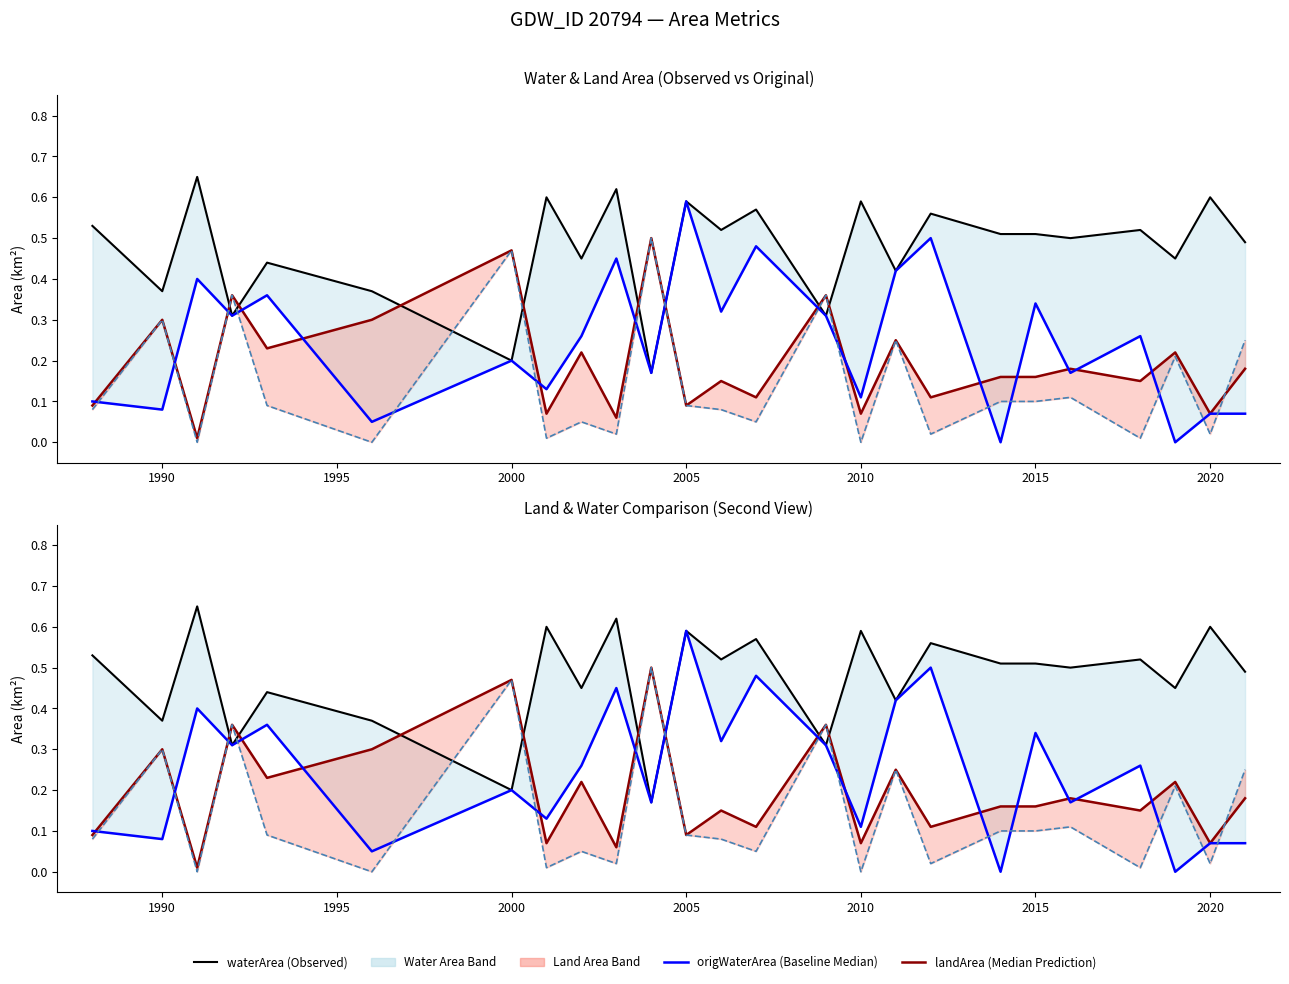

What is the maximum value for waterArea (Observed)?

0.7